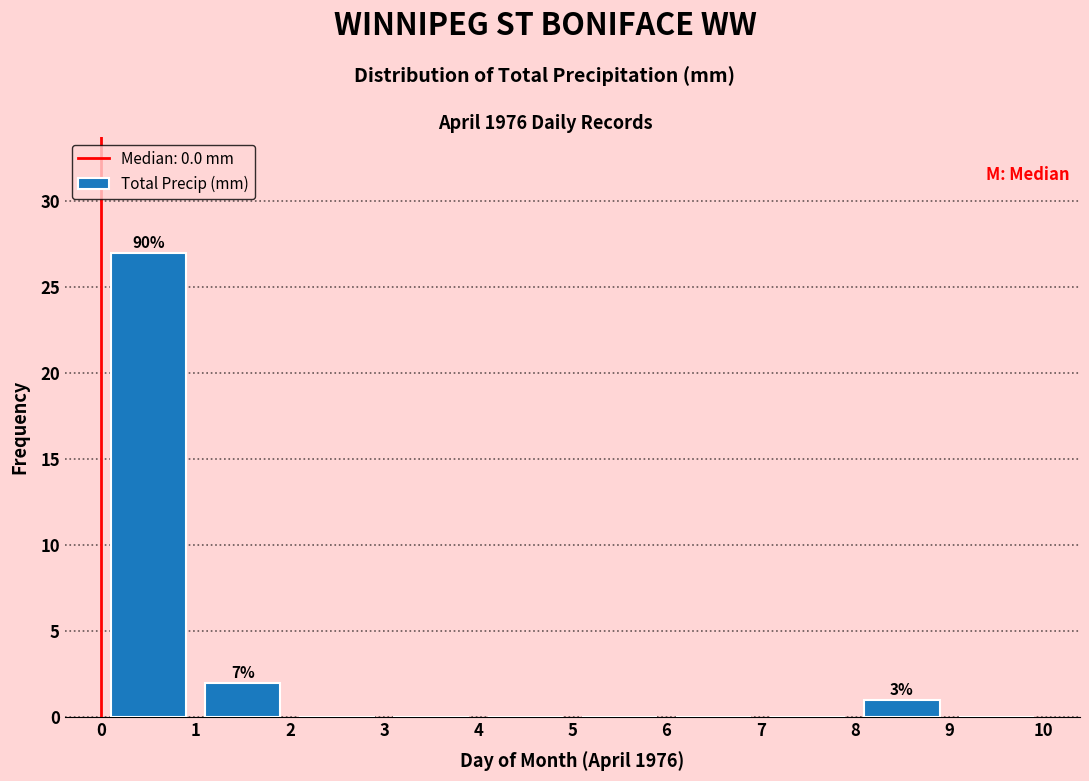

Over which range of the x-axis is the bar tallest?

0 to 1